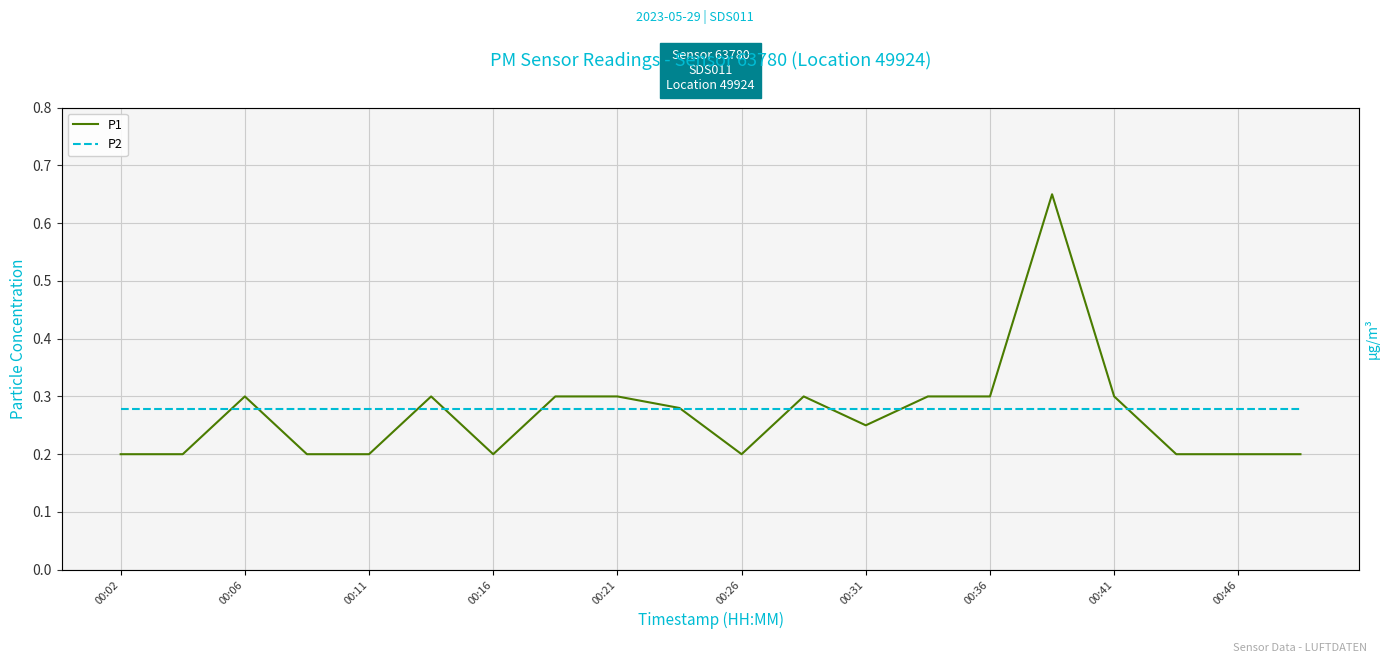

Reading left to right, what are all the values shown in this chart?

P1: 0.2	0.2	0.3	0.2	0.2	0.3	0.2	0.3	0.3	0.3	0.2	0.3	0.2	0.3	0.3	0.7	0.3	0.2	0.2	0.2
P2: 0.3	0.3	0.3	0.3	0.3	0.3	0.3	0.3	0.3	0.3	0.3	0.3	0.3	0.3	0.3	0.3	0.3	0.3	0.3	0.3